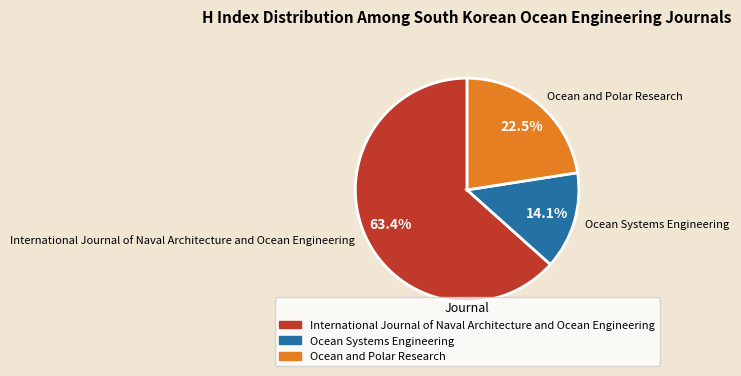

Which category has the biggest portion of the pie?

International Journal of Naval Architecture and Ocean Engineering